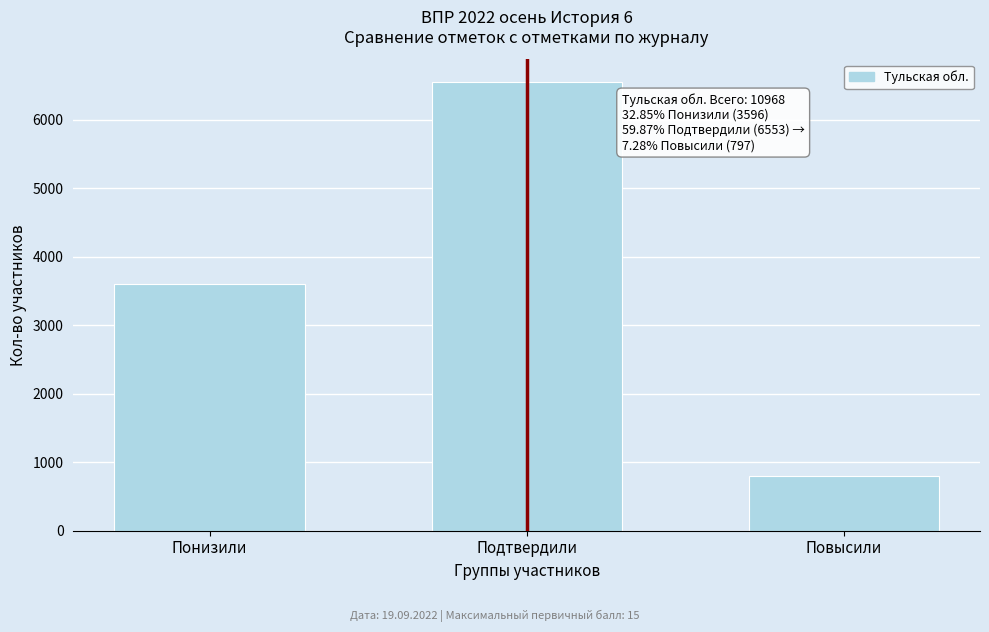

Reading left to right, list all the values displayed in this chart.

Понизили=3596	Подтвердили=6553	Повысили=797